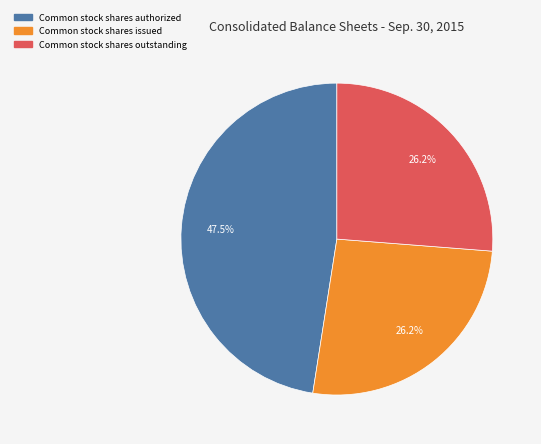

To the nearest percent, what is the average slice percentage?

33%